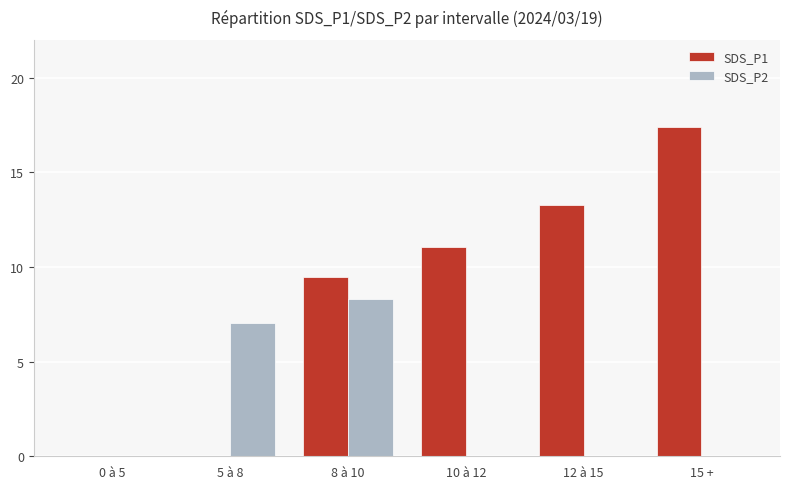

Is it true that SDS_P2 equals -3.8 at 12 à 15?

False